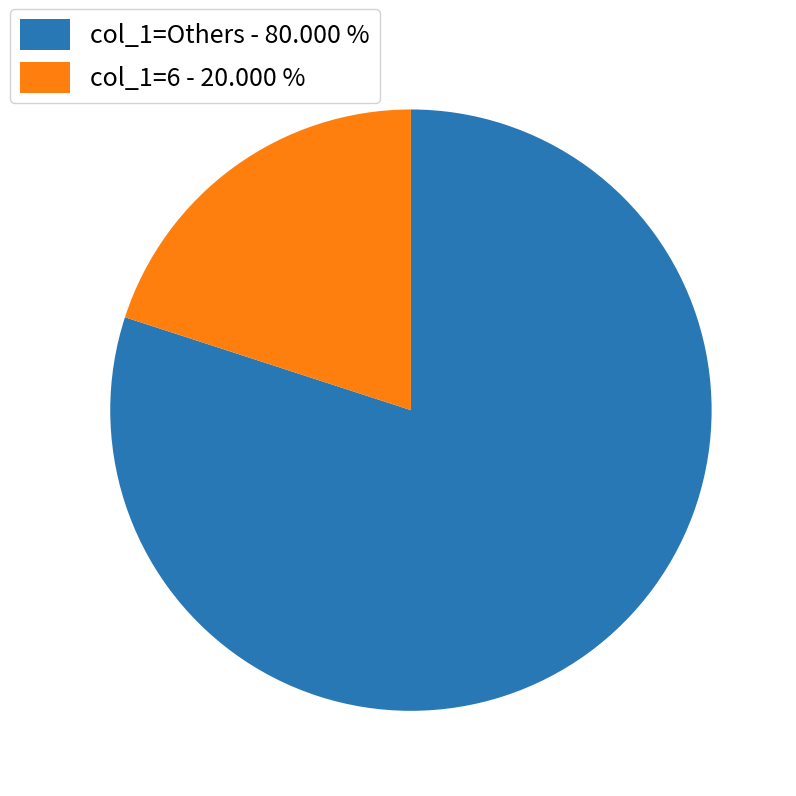

How many segments does this pie chart have?

2